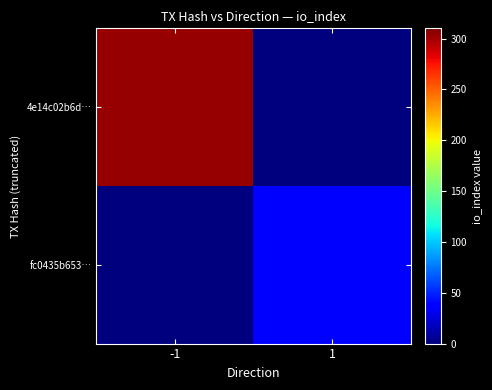

Count the number of data series in this chart.

2